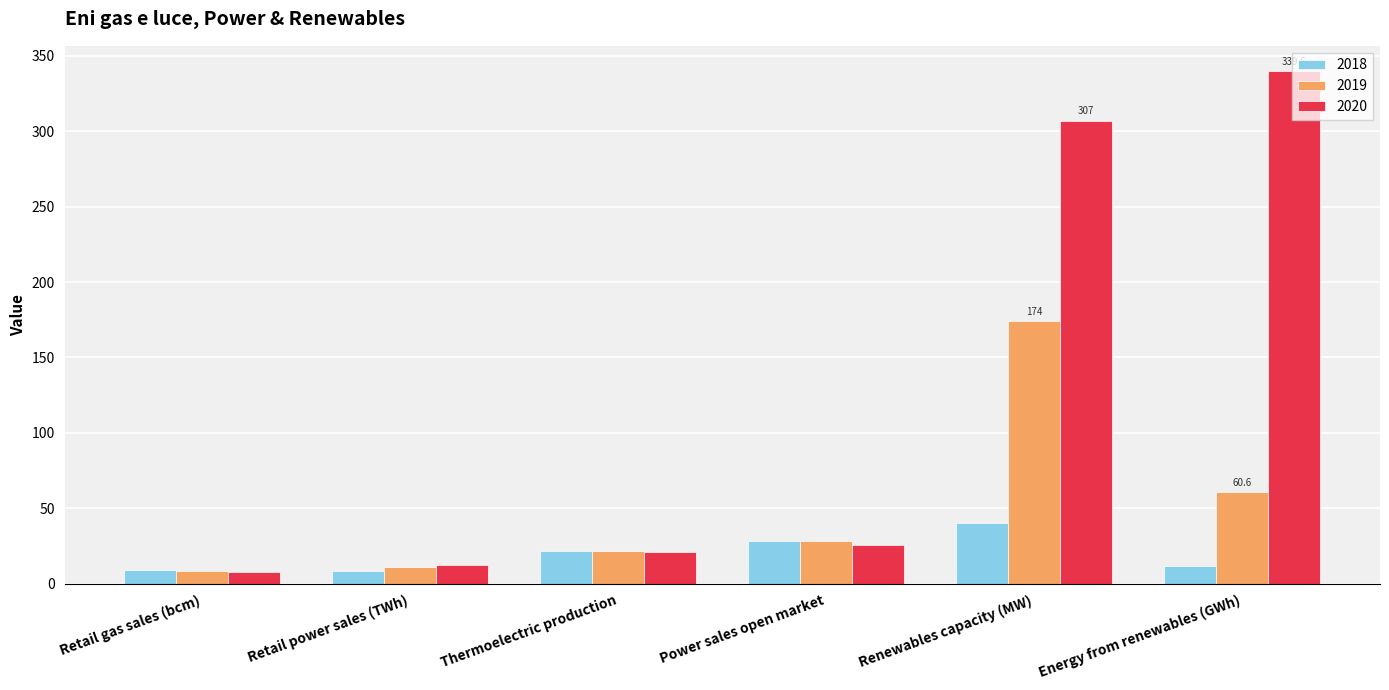

What is the greatest value displayed?

339.6